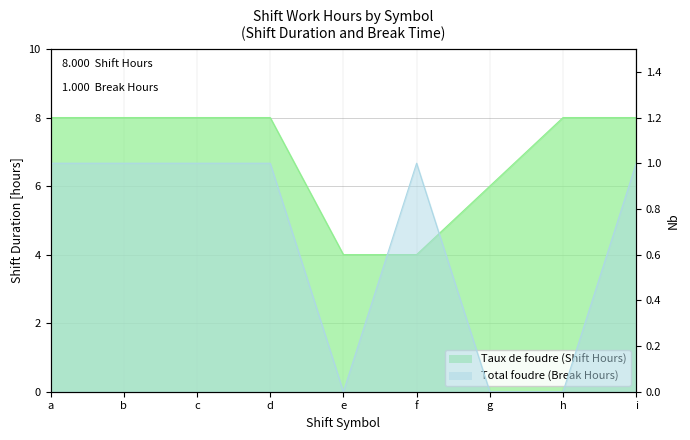

Between f and g, which series saw the biggest shift?

Taux de foudre (Shift Hours)